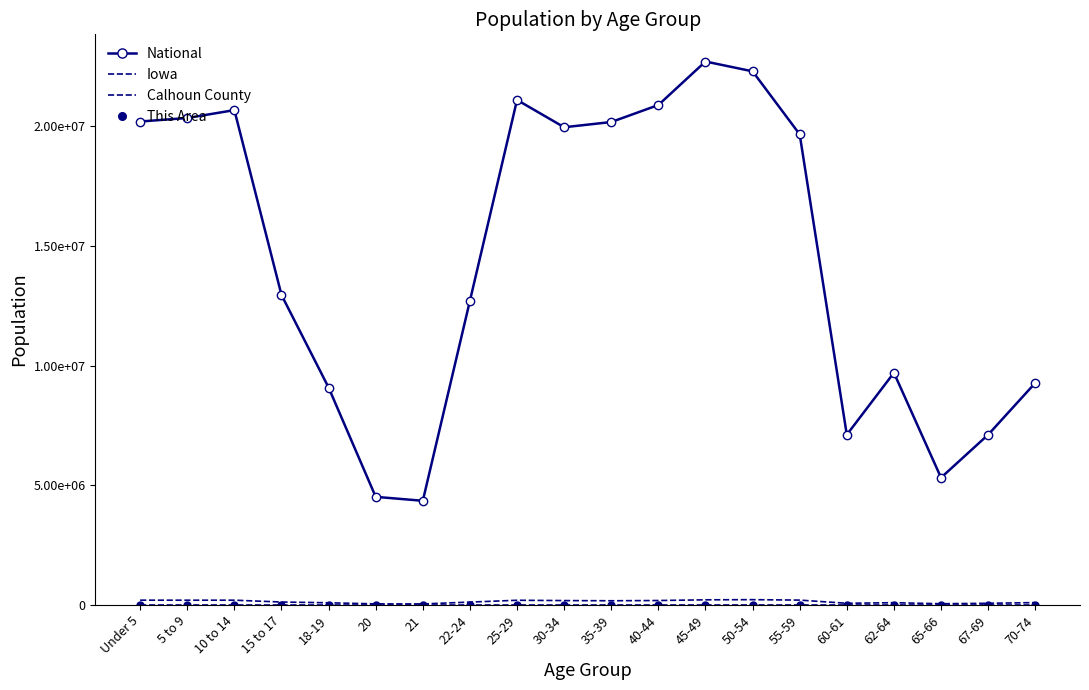

What is the value of the This Area point at the 1st from the left?

39